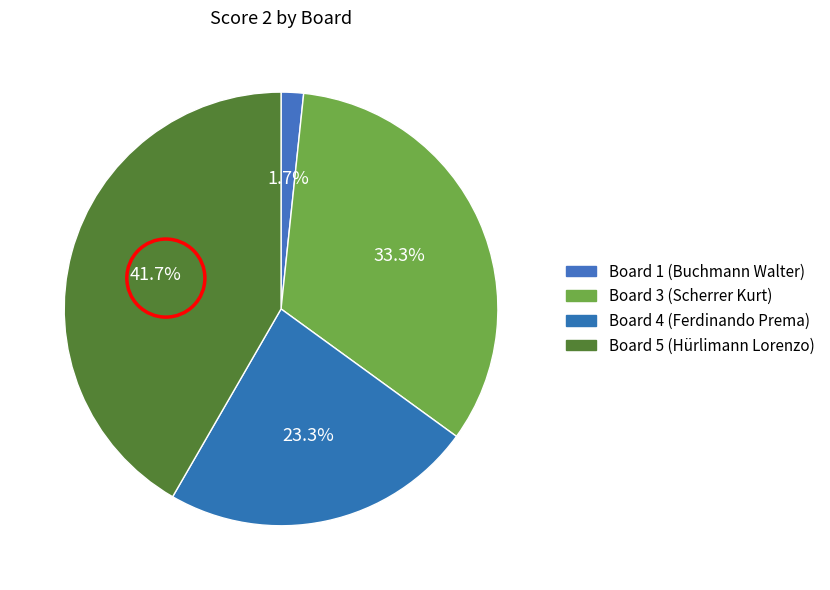

Approximately how many times larger is the value at Board 4 (Ferdinando Prema) compared to Board 3 (Scherrer Kurt)?

0.7